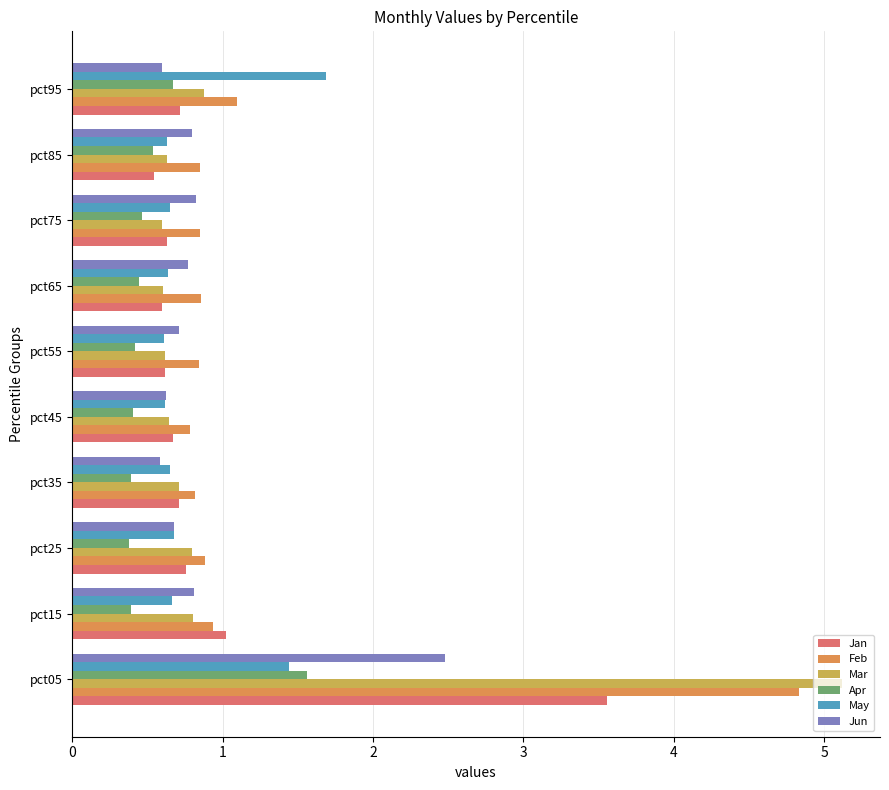

What is the total value across all series at pct05?

19.0